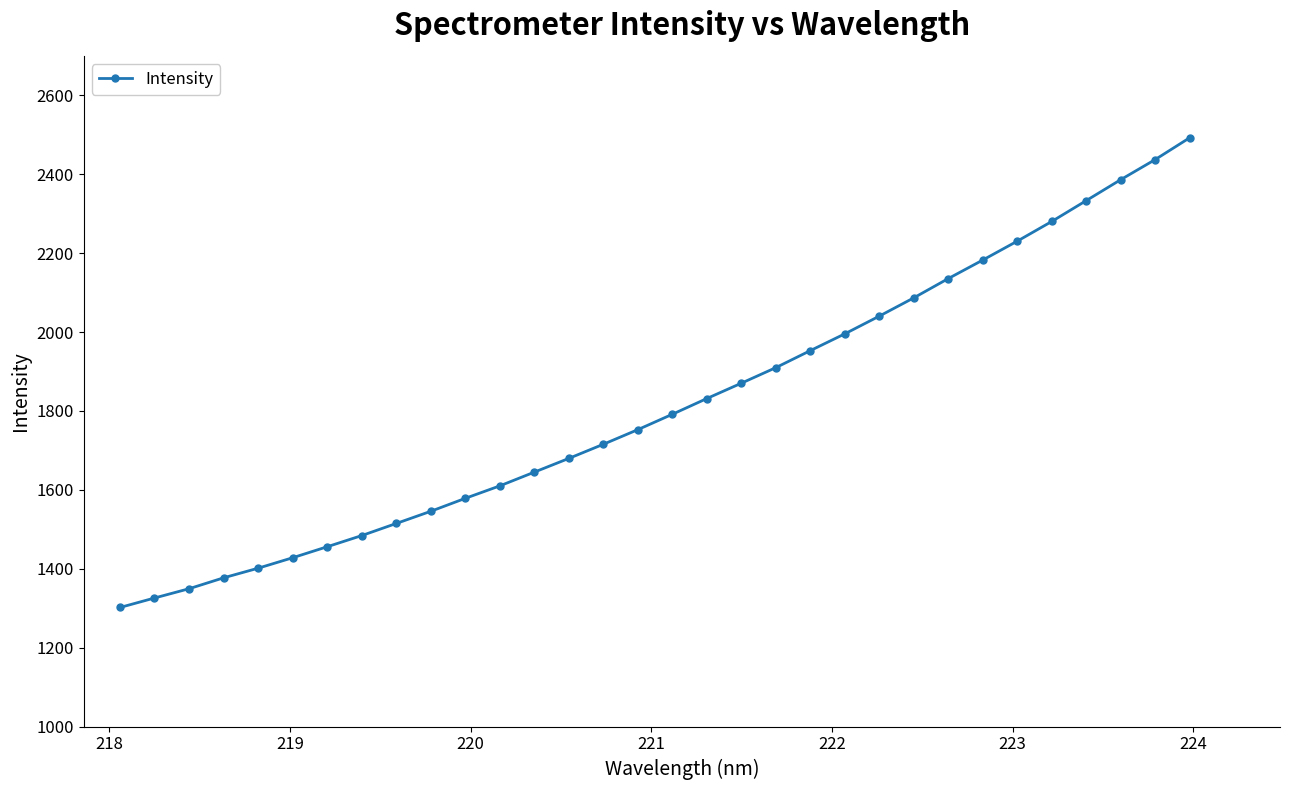

What is the average value?

1816.3